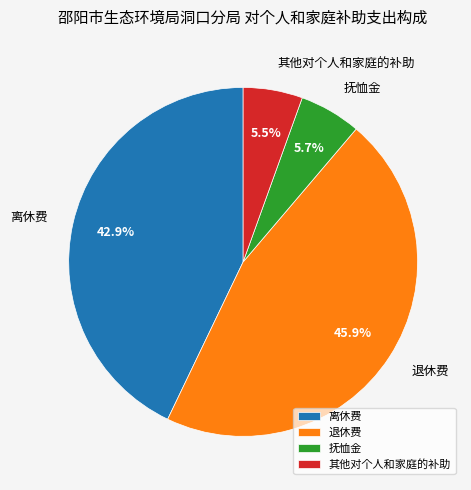

How many segments does this pie chart have?

4